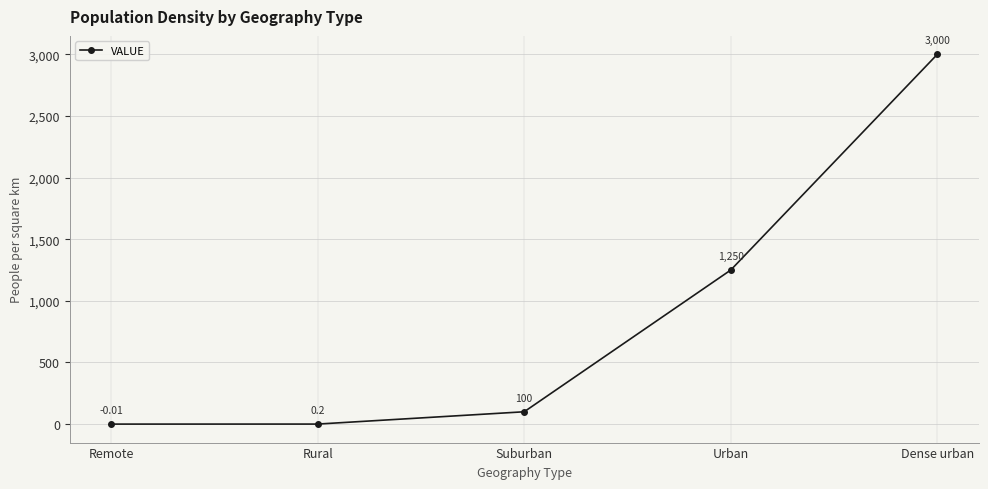

List the labels in order of value, largest first.

Dense urban, Urban, Suburban, Rural, Remote